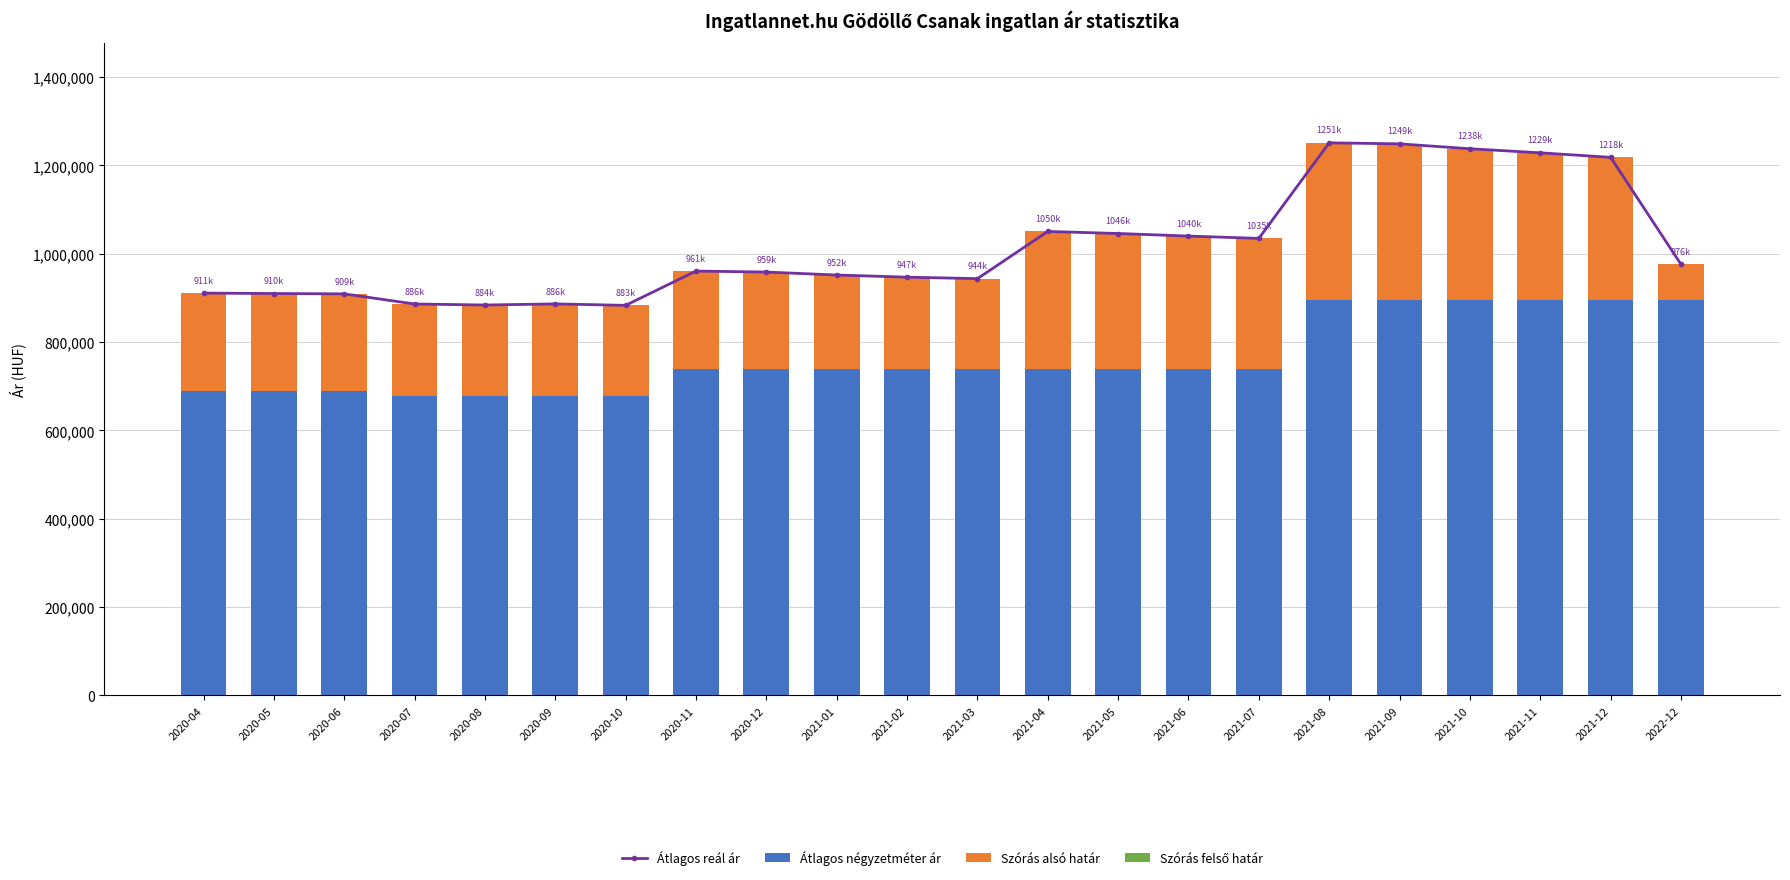

The Átlagos reál ár series shows 1433243 at 2020-11. True or false?

False